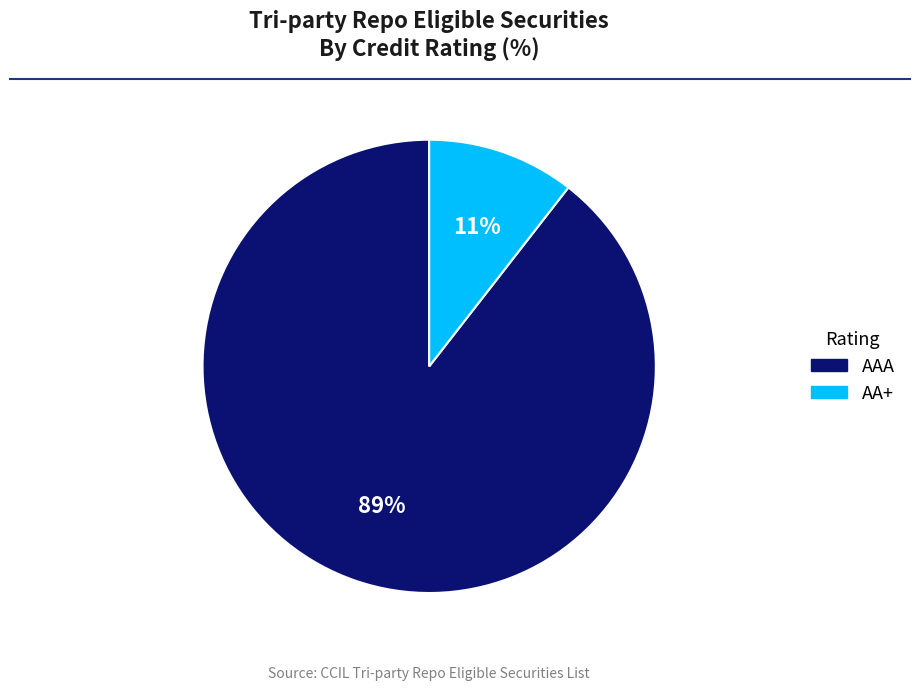

How many segments does this pie chart have?

2